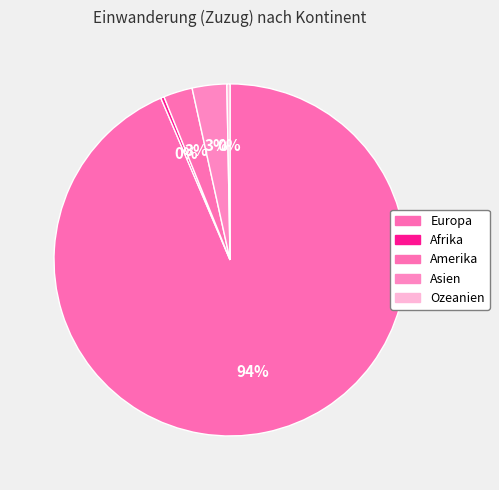

What is the change in value from Afrika to Amerika?

+114